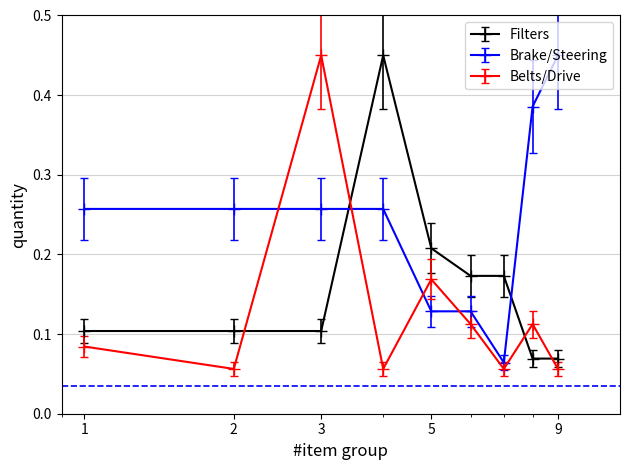

Which series ends up on top after the final intersection of Brake/Steering and Filters?

Brake/Steering